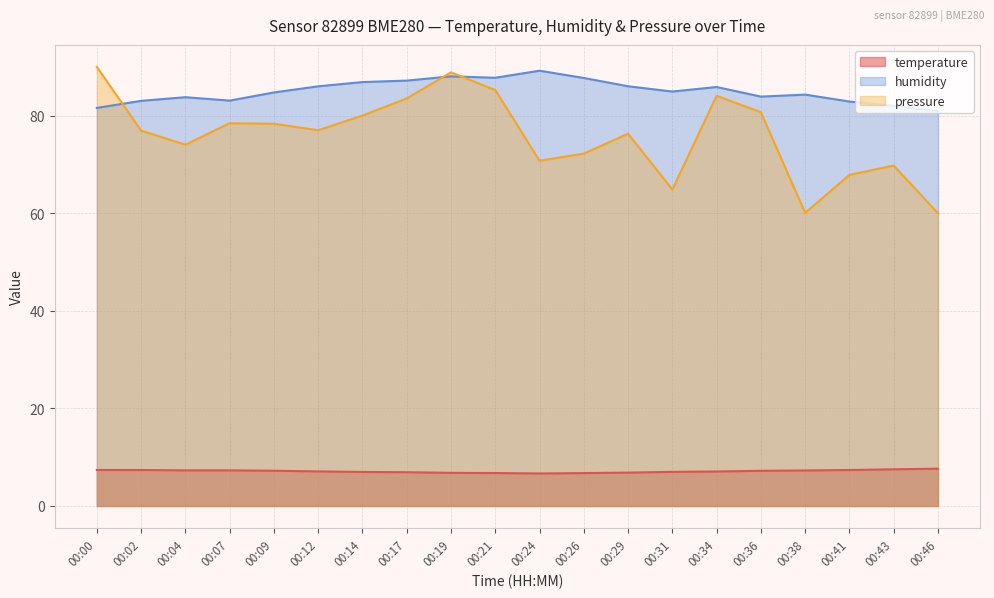

What are all the series names shown in the legend?

temperature, humidity, pressure